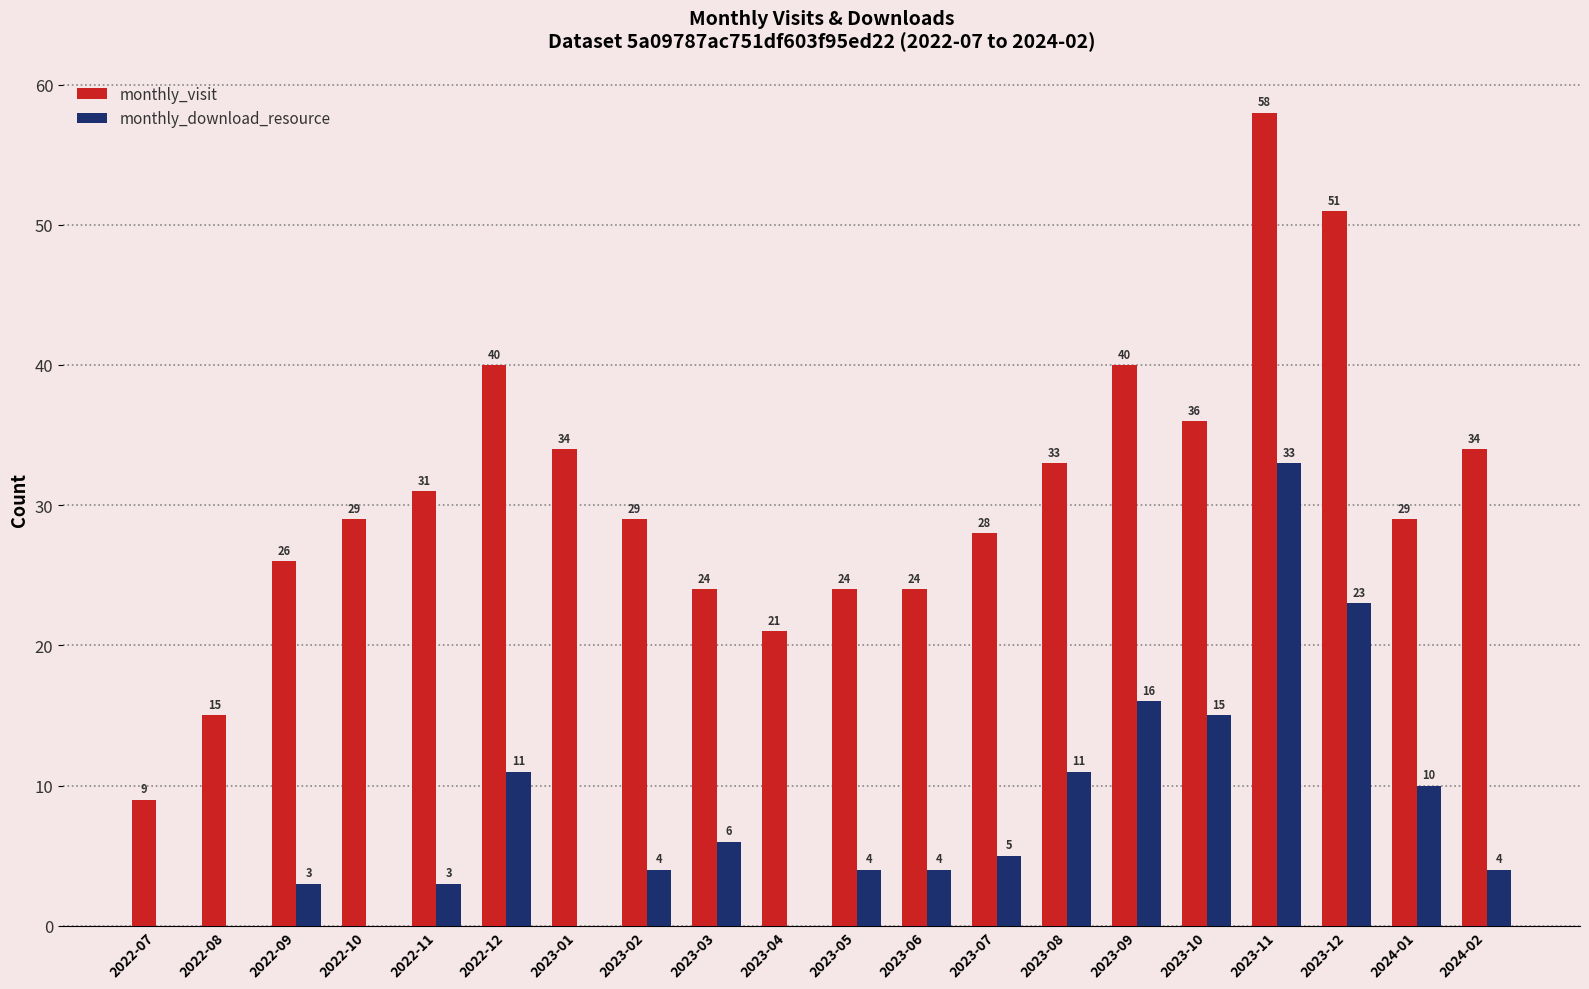

Is it true that monthly_visit equals 28 at 2023-11?

False